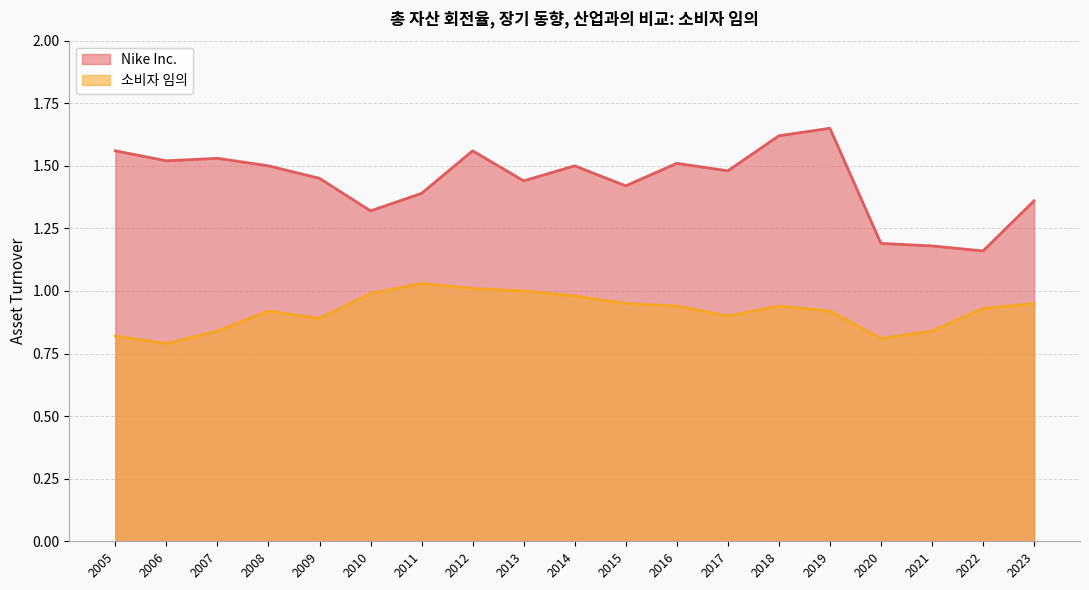

In 소비자 임의, how many points are higher than both neighbors (excluding endpoints)?

3